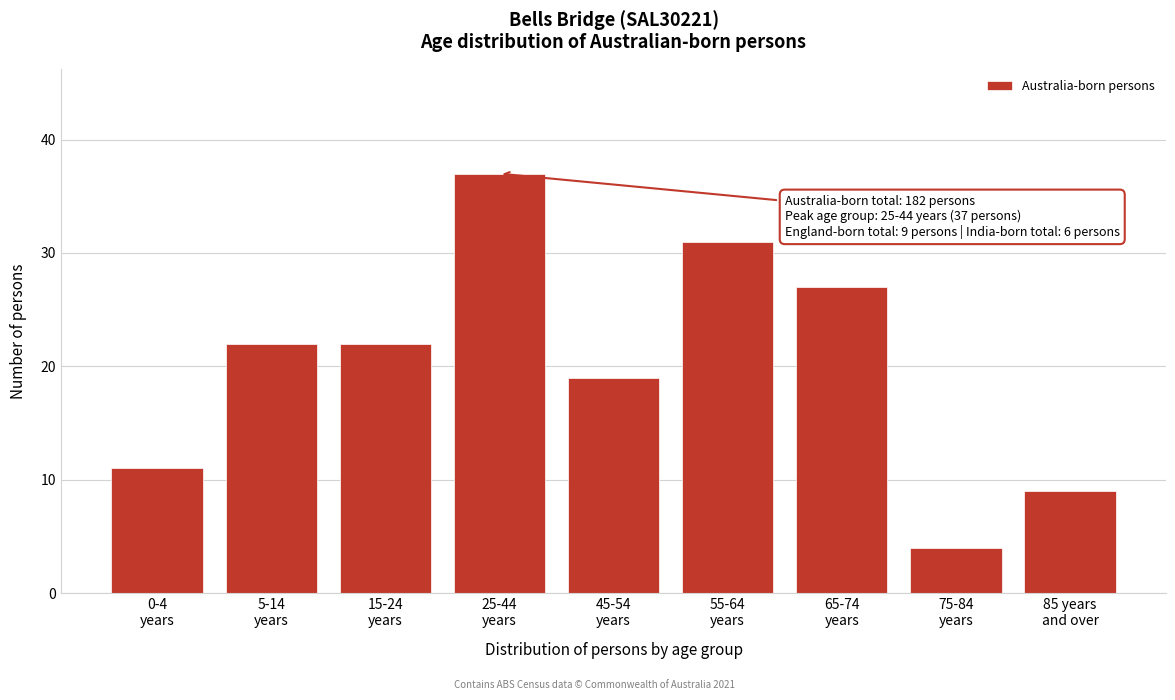

Reading left to right, what are all the values shown in this chart?

11	22	22	37	19	31	27	4	9